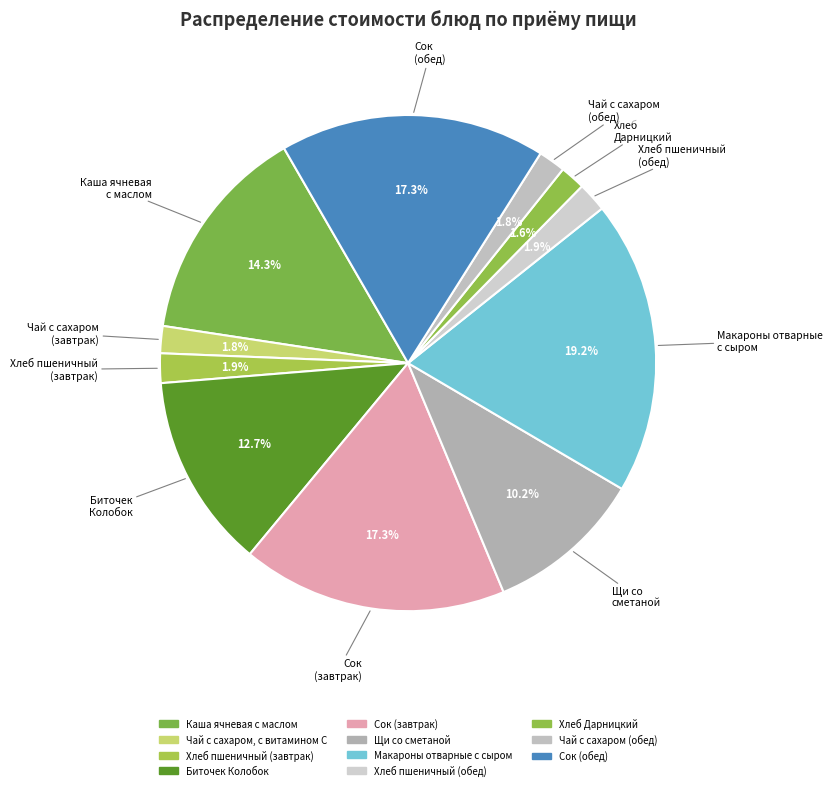

To the nearest percent, what percentage of the pie is Хлеб Дарницкий?

2%